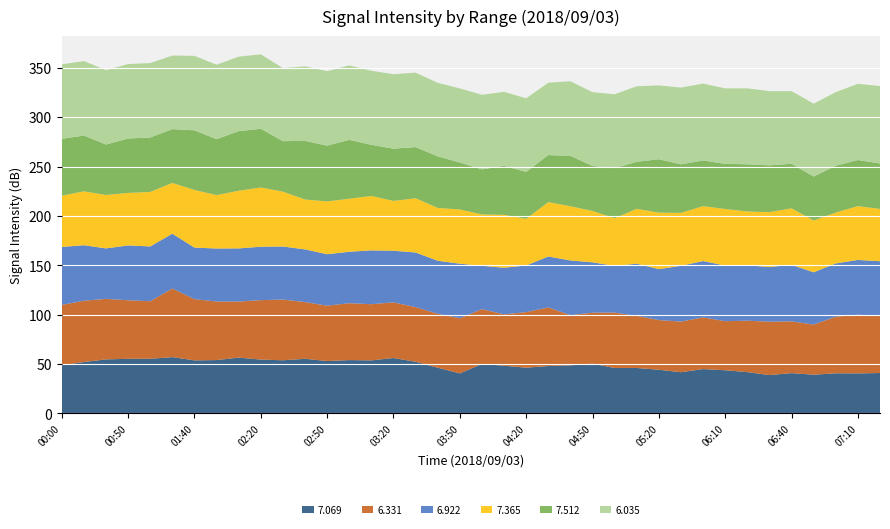

Reading left to right, list all the values displayed in this chart.

7.069: 48.8	52.0	54.7	55.3	55.3	57.0	53.7	54.0	56.5	54.5	53.8	55.3	53.0	54.0	53.7	56.1	52.3	46.3	40.5	50.1	48.3	46.3	48.0	48.7	50.4	46.0	46.0	44.2	41.7	44.9	43.7	41.8	38.8	40.8	39.2	40.6	40.5	40.9
6.331: 61.1	62.1	61.3	59.3	58.3	69.5	62.0	59.3	56.8	60.2	61.5	57.4	56.1	57.6	56.9	56.4	55.3	54.6	55.8	55.5	52.0	56.3	59.3	50.8	51.6	56.1	52.8	50.3	51.3	52.3	49.7	52.1	54.1	52.4	50.8	57.3	59.5	57.8
6.922: 58.7	56.2	51.1	55.5	55.5	55.5	52.2	53.7	53.8	54.1	53.7	53.4	52.1	52.1	54.5	52.2	55.4	53.7	55.3	43.9	47.2	47.2	51.6	55.4	51.0	47.3	52.8	51.6	56.5	57.1	56.3	56.1	55.3	57.3	52.9	54.0	55.4	55.4
7.365: 51.9	54.6	54.1	53.2	55.2	51.4	58.4	54.1	58.4	60.0	55.6	50.5	53.5	53.7	55.1	50.5	54.9	53.5	54.9	52.0	53.6	47.2	55.1	54.9	52.0	48.3	55.6	57.2	53.6	55.6	57.3	54.5	55.6	57.2	52.4	51.5	54.5	53.0
7.512: 57.6	56.5	51.1	55.1	55.1	54.5	60.4	56.6	60.4	59.4	51.1	59.4	56.5	59.6	51.8	52.9	51.8	52.2	47.6	45.6	49.6	47.6	47.6	51.0	45.6	50.7	47.6	54.1	49.1	46.3	45.7	47.8	47.4	45.1	44.6	47.5	46.7	46.0
6.035: 75.4	75.4	75.4	75.4	75.4	74.5	75.4	75.4	75.4	75.5	74.0	75.5	75.4	75.5	75.0	75.4	75.4	74.5	75.0	75.6	75.0	74.5	73.3	75.6	74.7	74.8	76.5	74.8	77.8	77.8	76.5	76.9	75.2	73.6	73.8	74.5	77.2	78.4